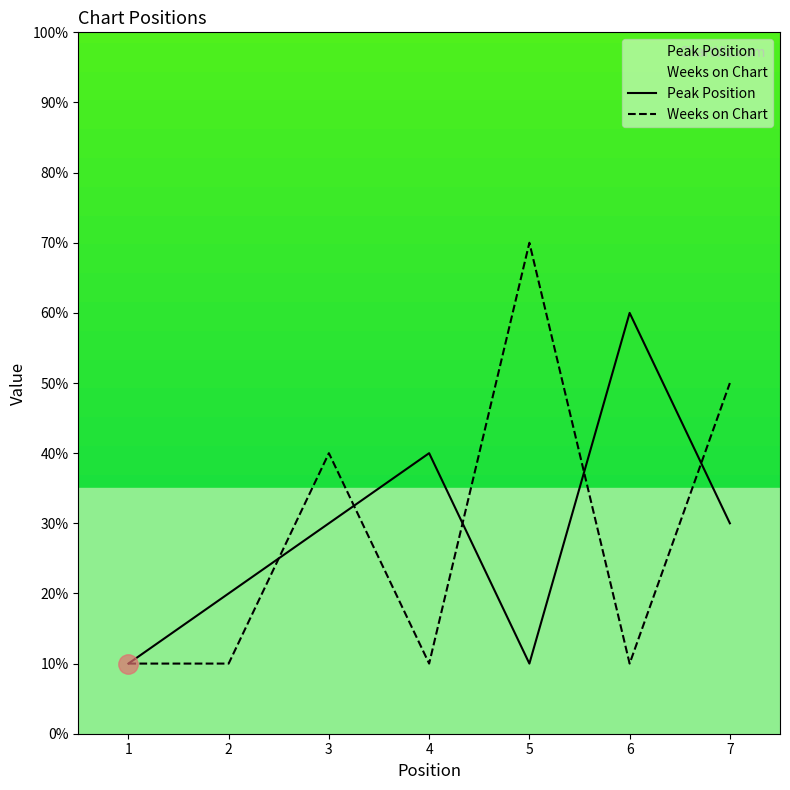

How many data points in Peak Position are less than 3?

3